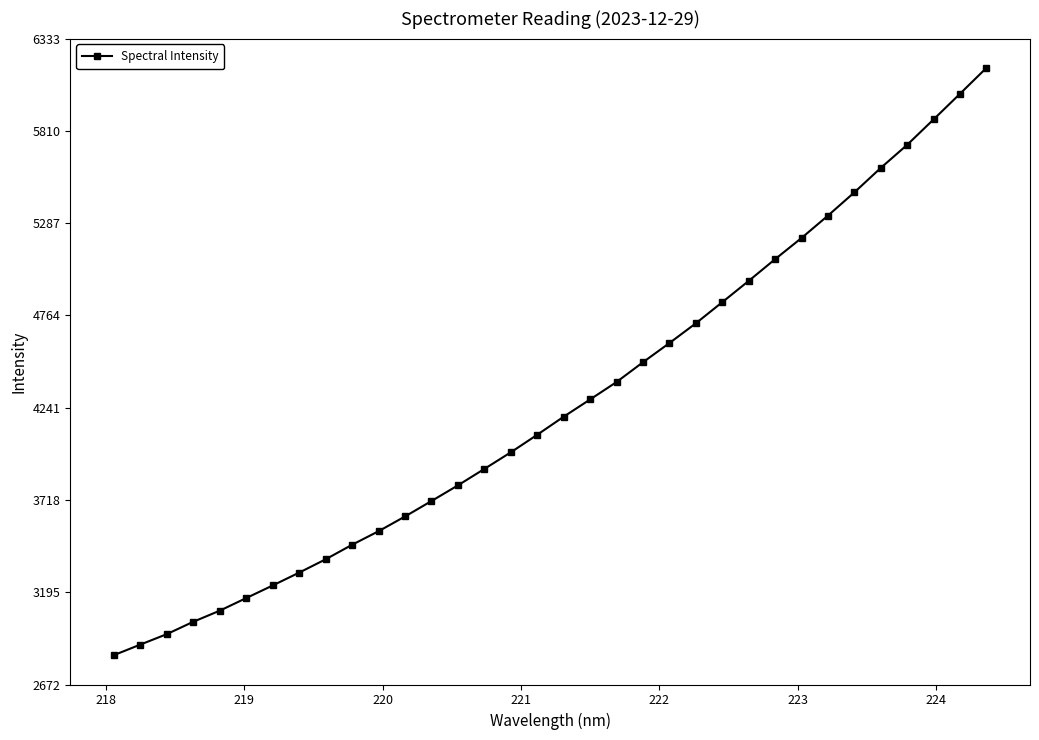

What is the value of the 26th point from the left?

5082.7